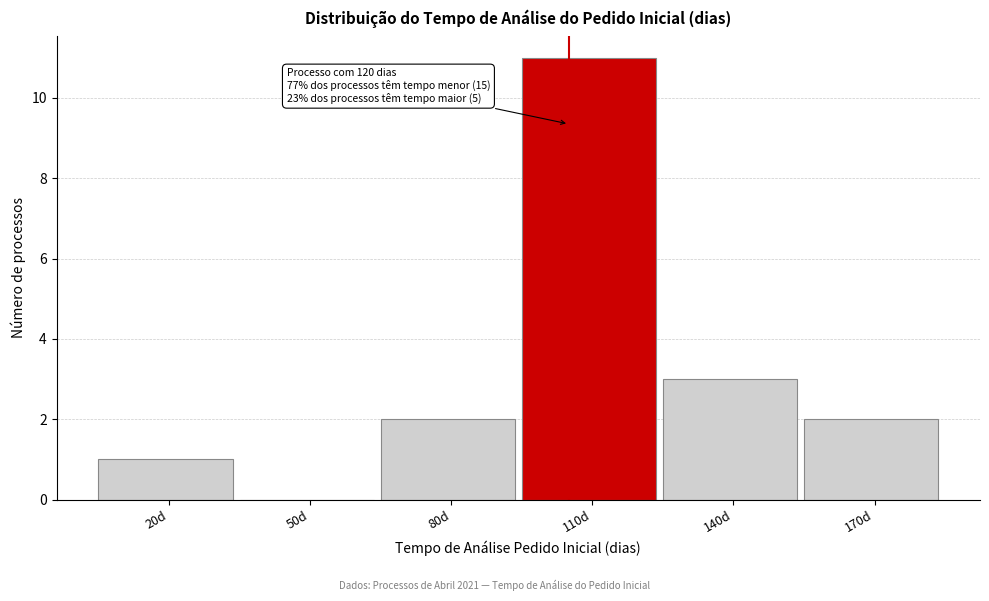

Reading left to right, transcribe all the data shown in this chart.

20d=1	50d=0	80d=2	110d=11	140d=3	170d=2